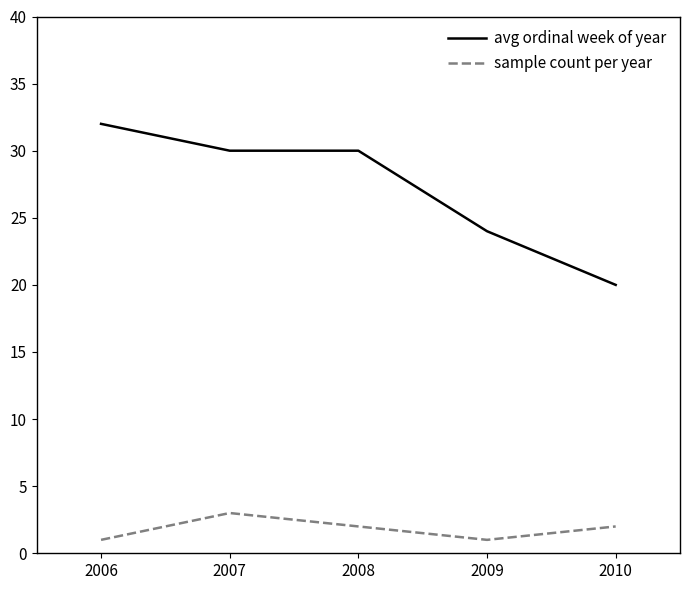

True or false: sample count per year has a value of 1 at 2007.

False